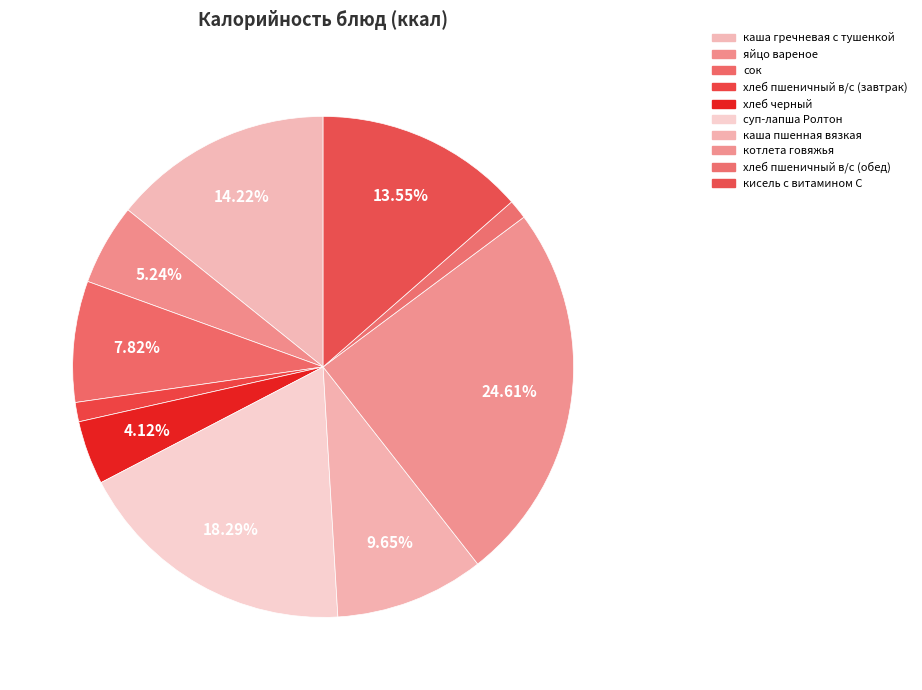

To the nearest percent, what is the combined percentage of хлеб черный and хлеб пшеничный в/с (обед)?

5%